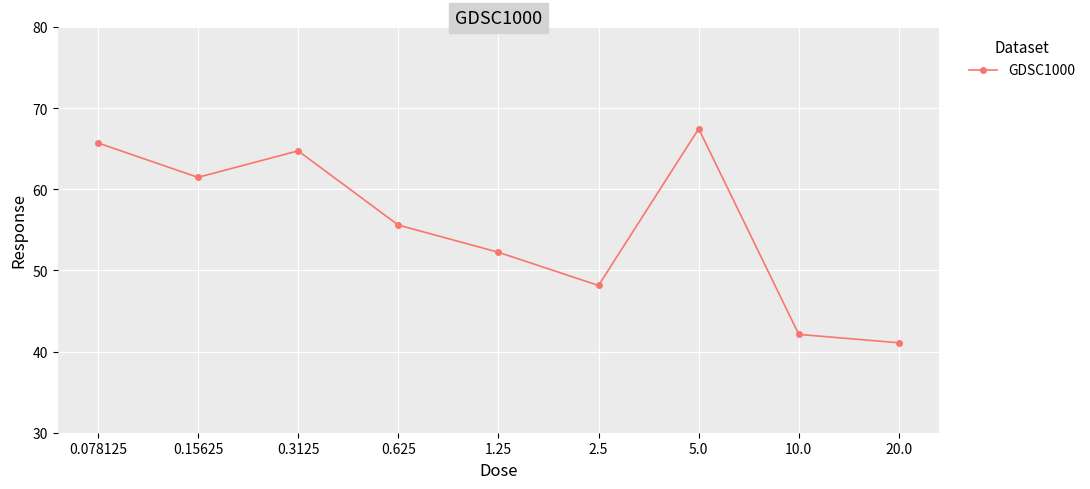

What is the value of the 2nd point from the left?

61.5